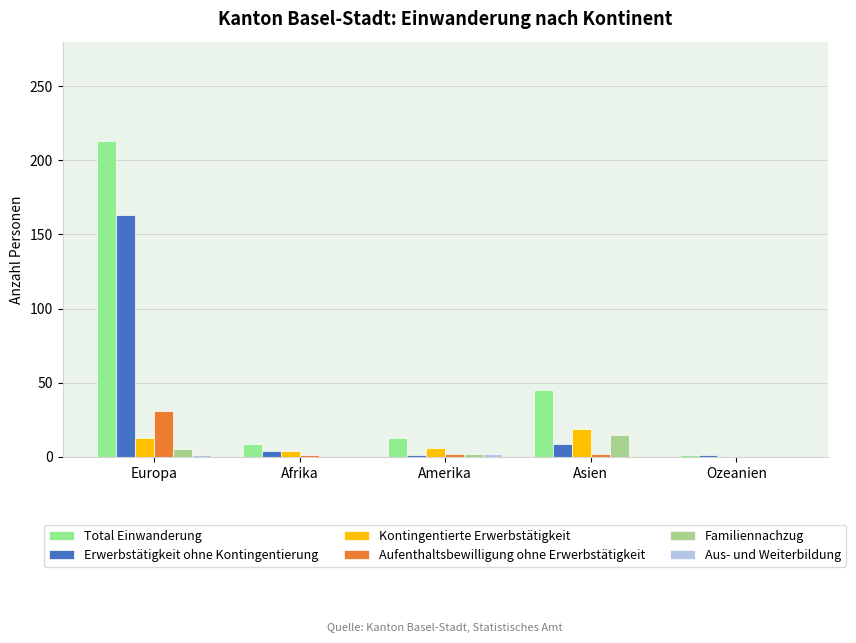

Does the chart contain stacked bars?

No